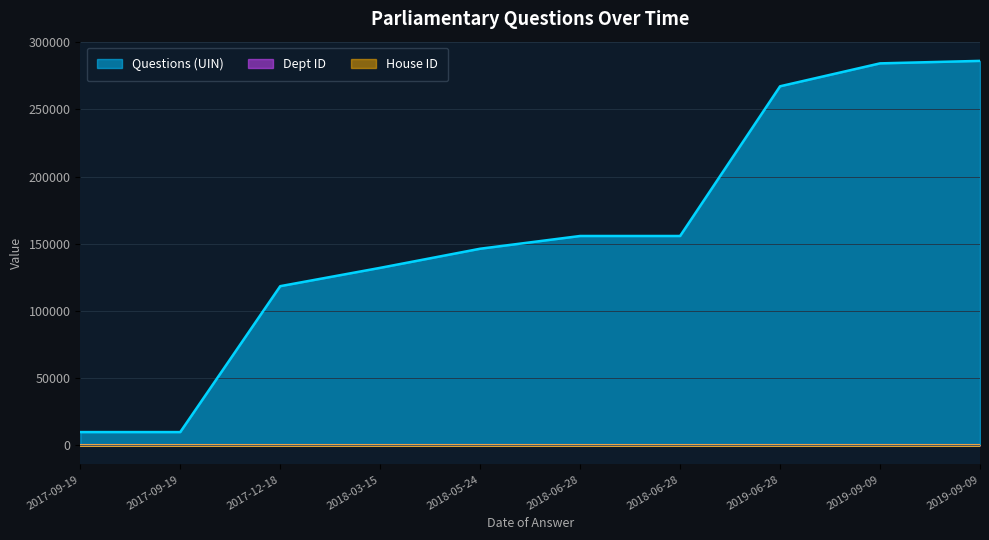

Which category has the highest value in the Dept ID series?

2018-05-24